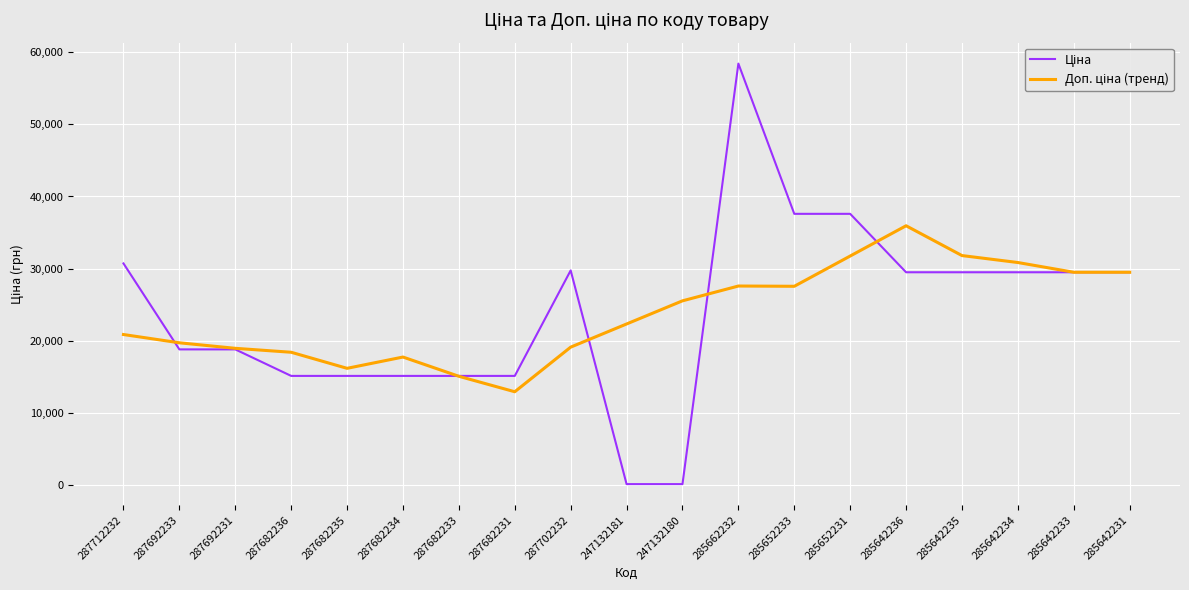

At which category is the sum across all series the highest?

285662232